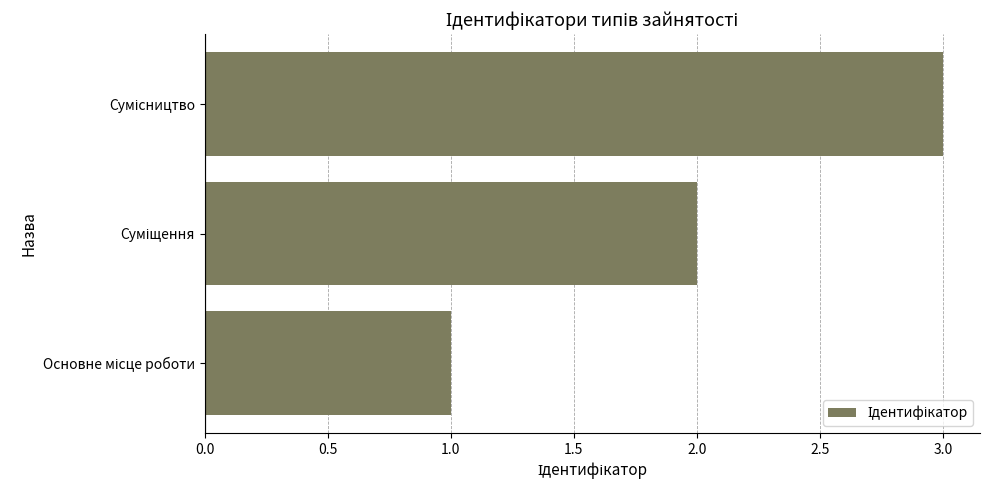

What is the sum of all values?

6